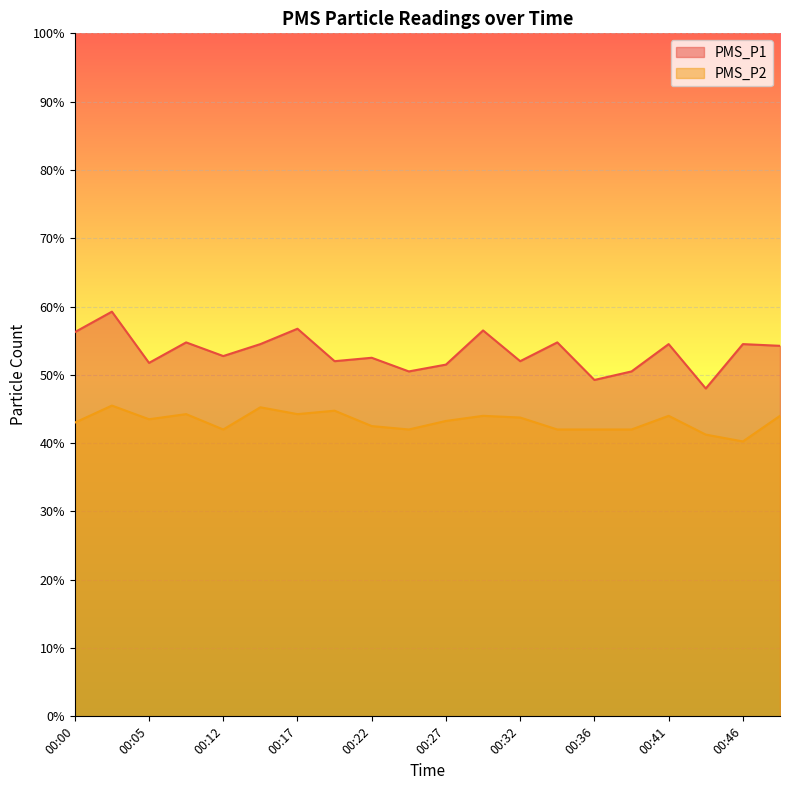

What is the difference between the maximum and minimum values in the PMS_P1 series?

11.2